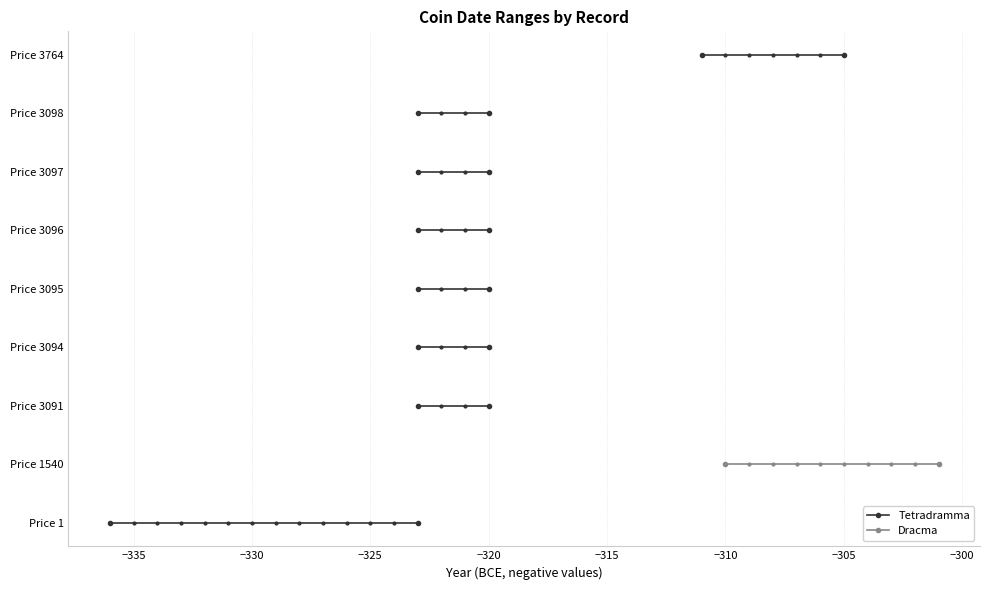

What are all the series names shown in the legend?

Tetradramma, Dracma